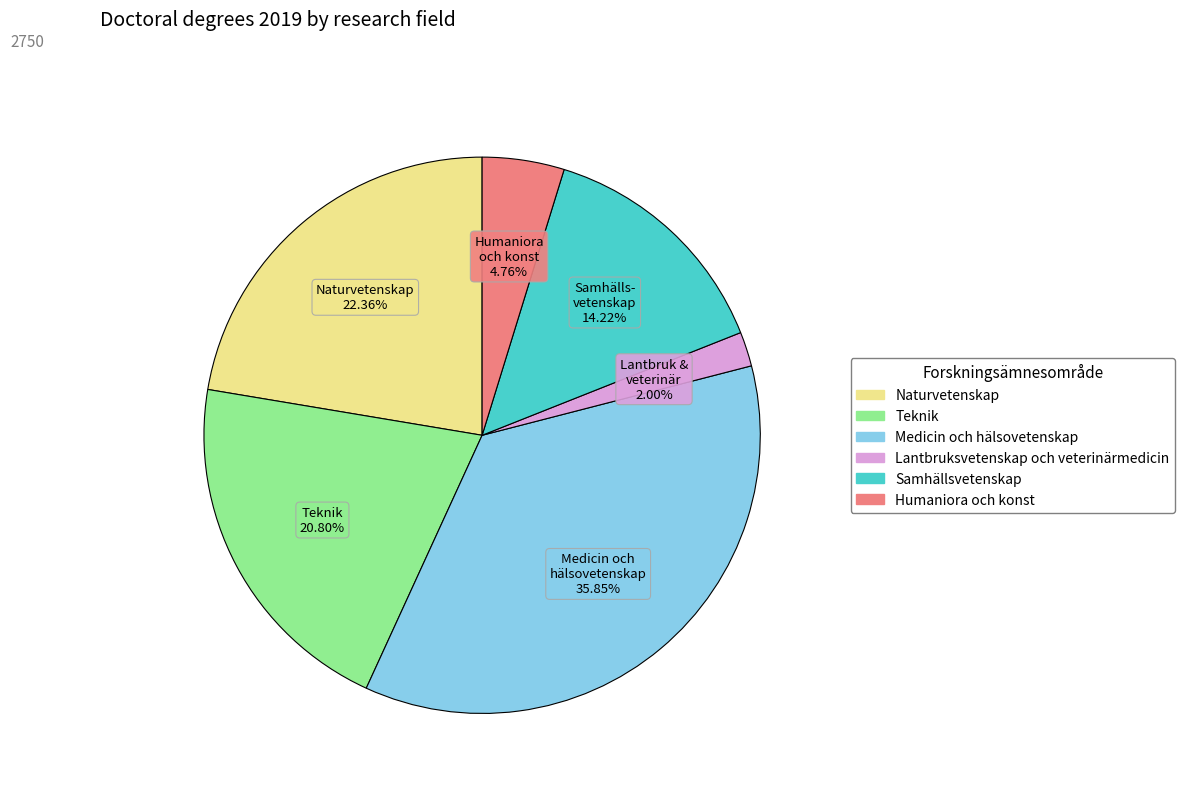

Rank the categories by value from lowest to highest.

Lantbruksvetenskap och veterinärmedicin, Humaniora och konst, Samhällsvetenskap, Teknik, Naturvetenskap, Medicin och hälsovetenskap